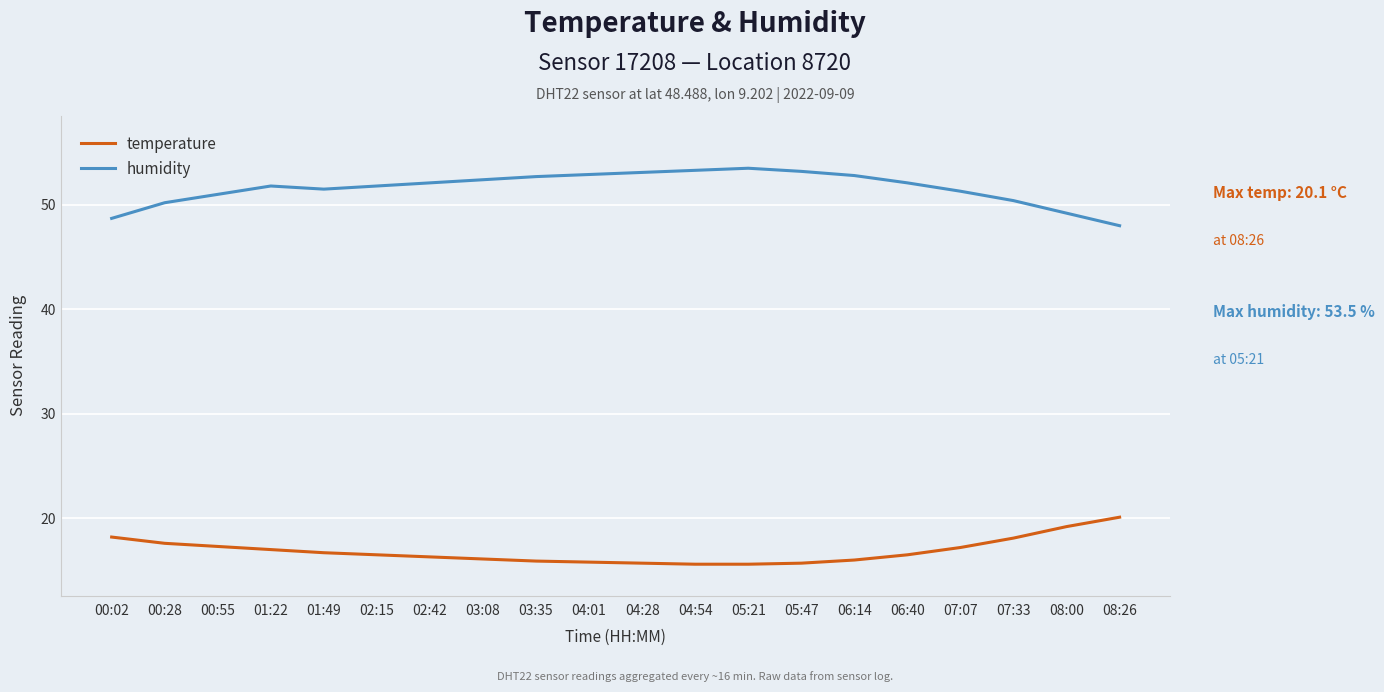

Which series has the largest total across all categories?

humidity